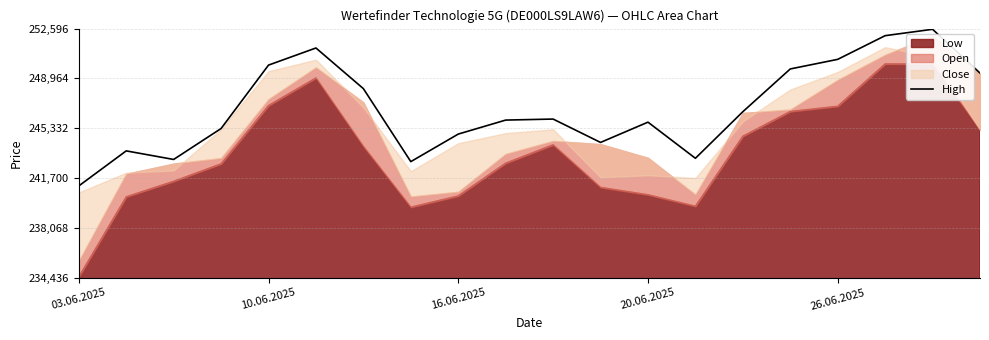

What is the highest value of the High series?

252546